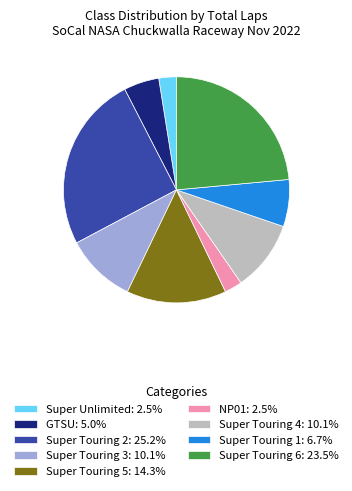

Does Super Touring 3: 10.1% account for over 50% of the chart?

No